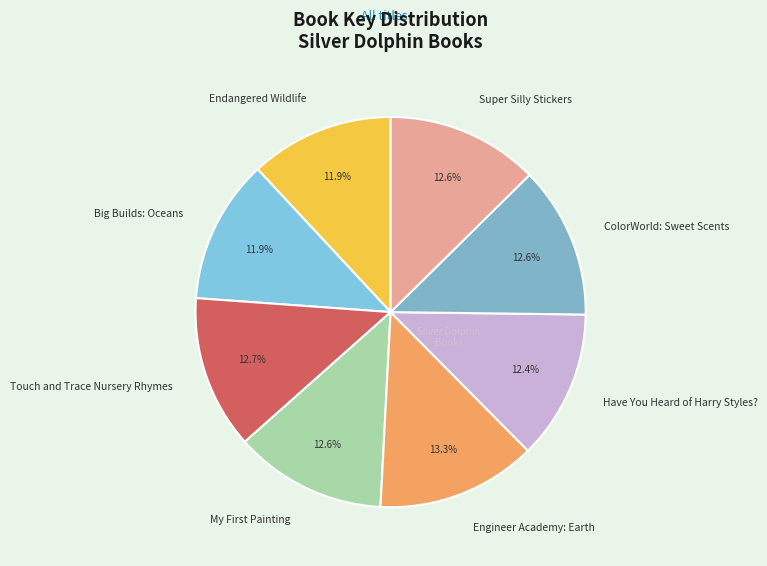

To the nearest percent, what is the difference between the largest and smallest slice percentages?

1%